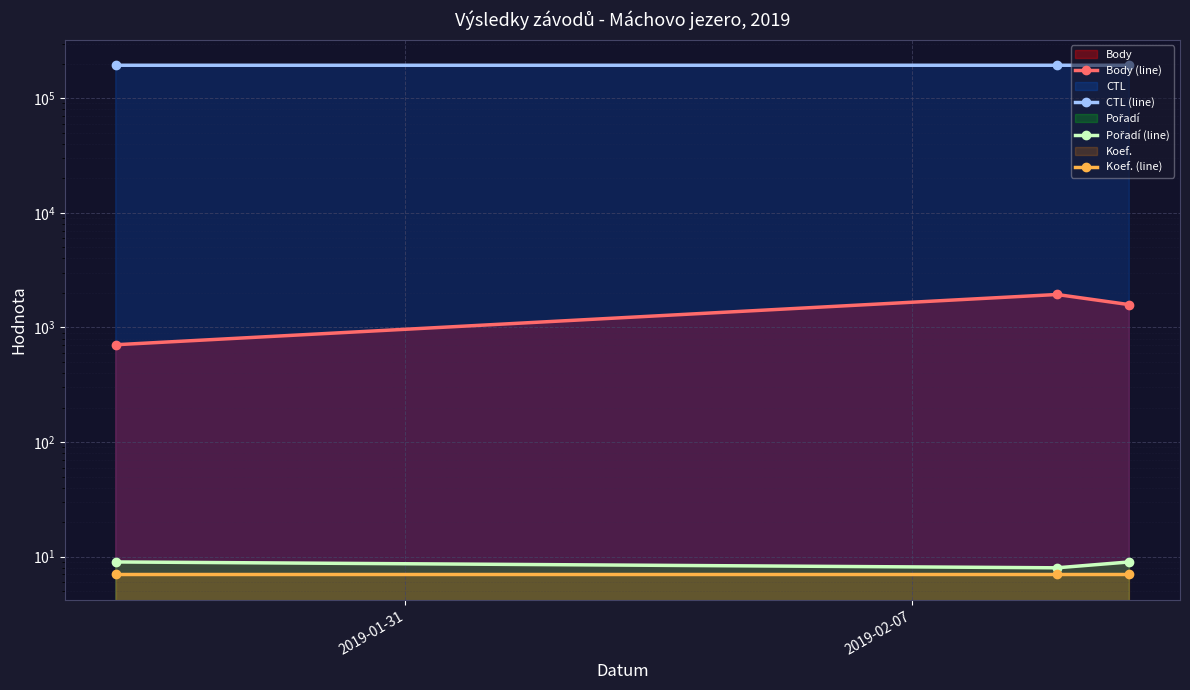

What is the total value across all series at 2019-02-07?

196015